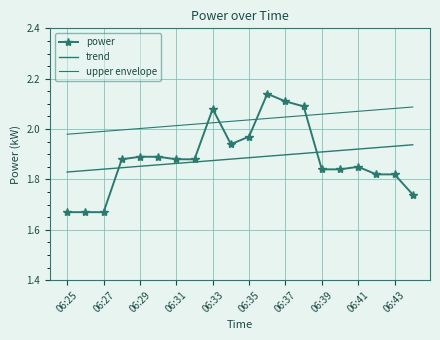

Reading left to right, transcribe all the data shown in this chart.

power: 1.7	1.7	1.7	1.9	1.9	1.9	1.9	1.9	2.1	1.9	2.0	2.1	2.1	2.1	1.8	1.8	1.9	1.8	1.8	1.7
trend: 1.8	1.8	1.8	1.8	1.9	1.9	1.9	1.9	1.9	1.9	1.9	1.9	1.9	1.9	1.9	1.9	1.9	1.9	1.9	1.9
upper envelope: 2.0	2.0	2.0	2.0	2.0	2.0	2.0	2.0	2.0	2.0	2.0	2.0	2.0	2.1	2.1	2.1	2.1	2.1	2.1	2.1